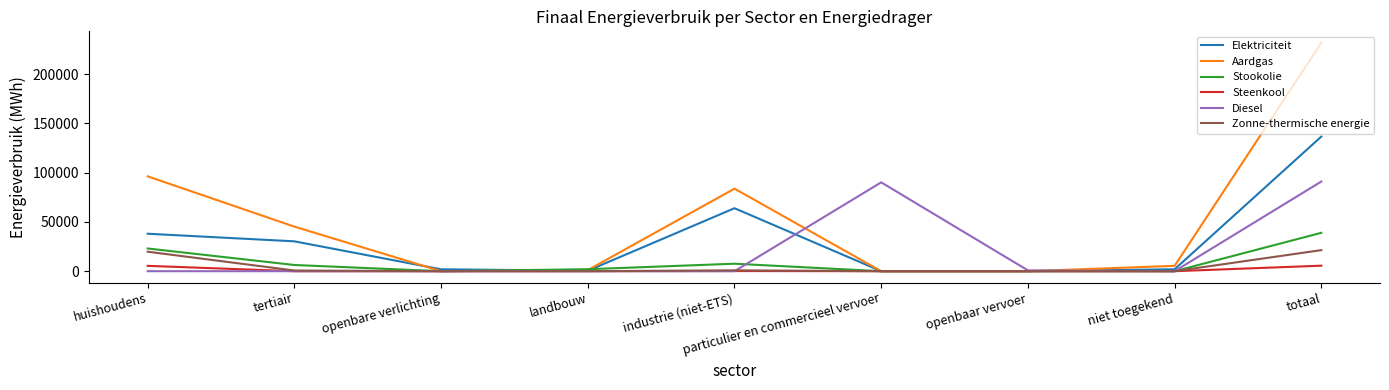

What is the difference between the highest and lowest values at tertiair?

45253.2